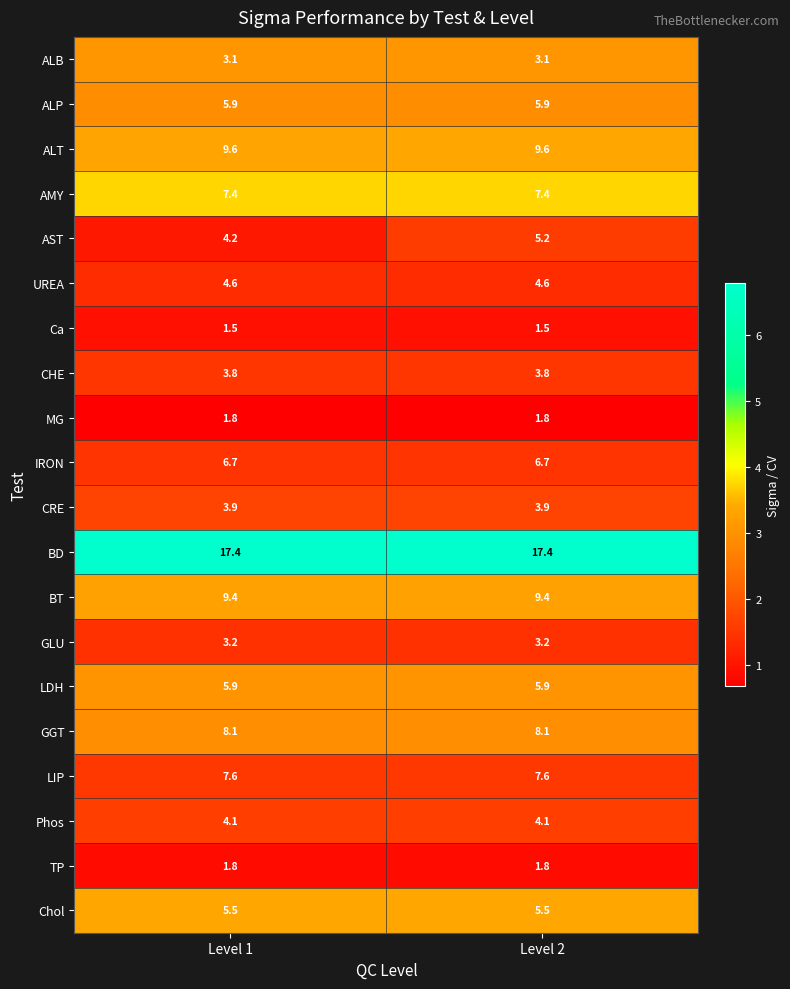

True or false: MG has a value of 2.7 at Level 2.

False